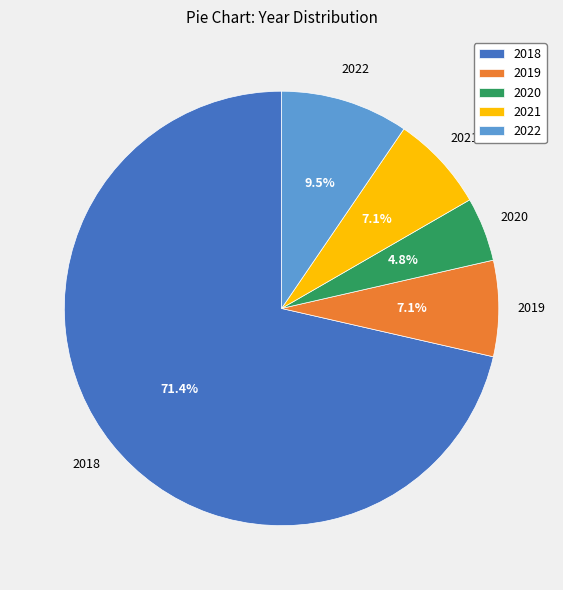

What is the total percentage of 2022 and 2018?

81.0%